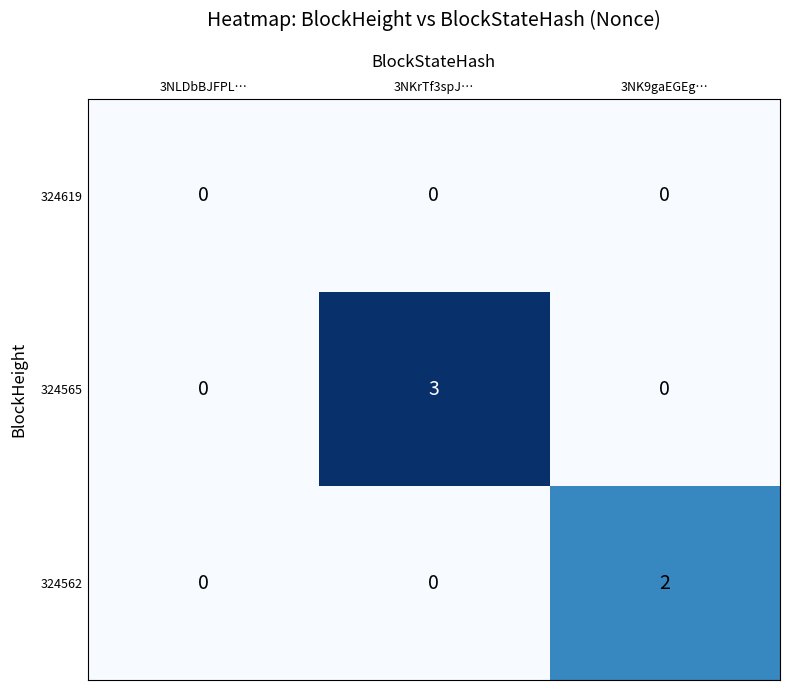

Reading left to right, extract all data points from this chart.

324619: 3NLDbBJFPL…=0	3NKrTf3spJ…=0	3NK9gaEGEg…=0
324565: 3NLDbBJFPL…=0	3NKrTf3spJ…=3	3NK9gaEGEg…=0
324562: 3NLDbBJFPL…=0	3NKrTf3spJ…=0	3NK9gaEGEg…=2